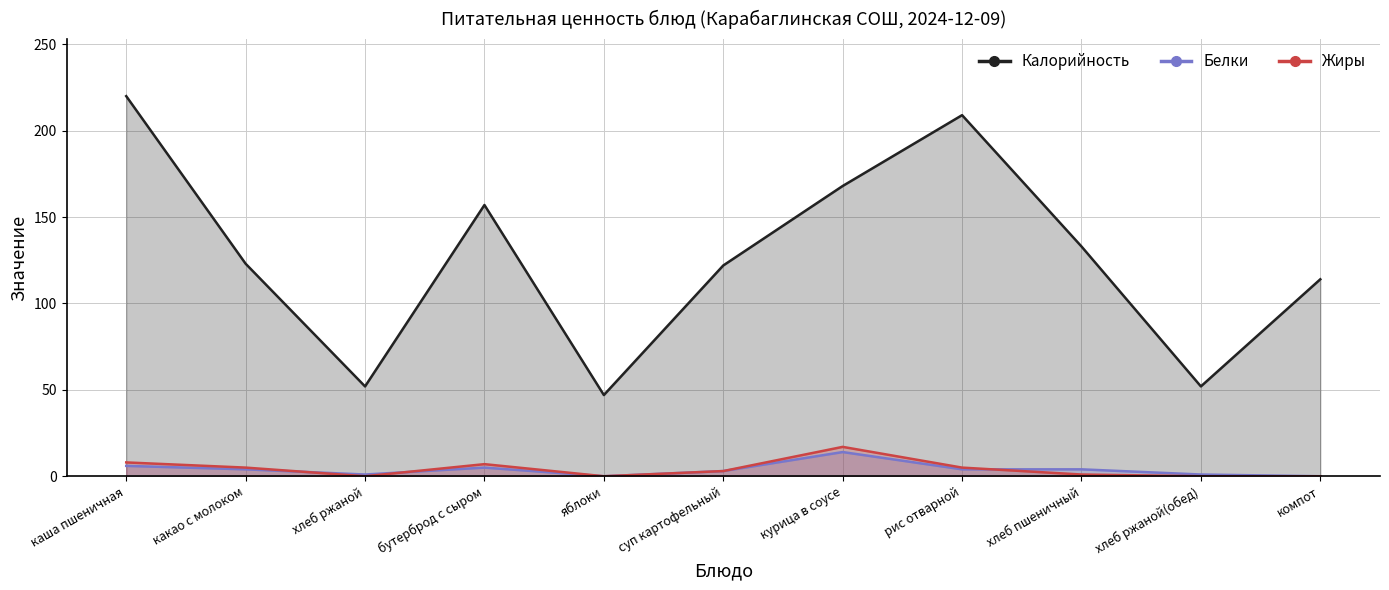

What position from the right is яблоки?

7